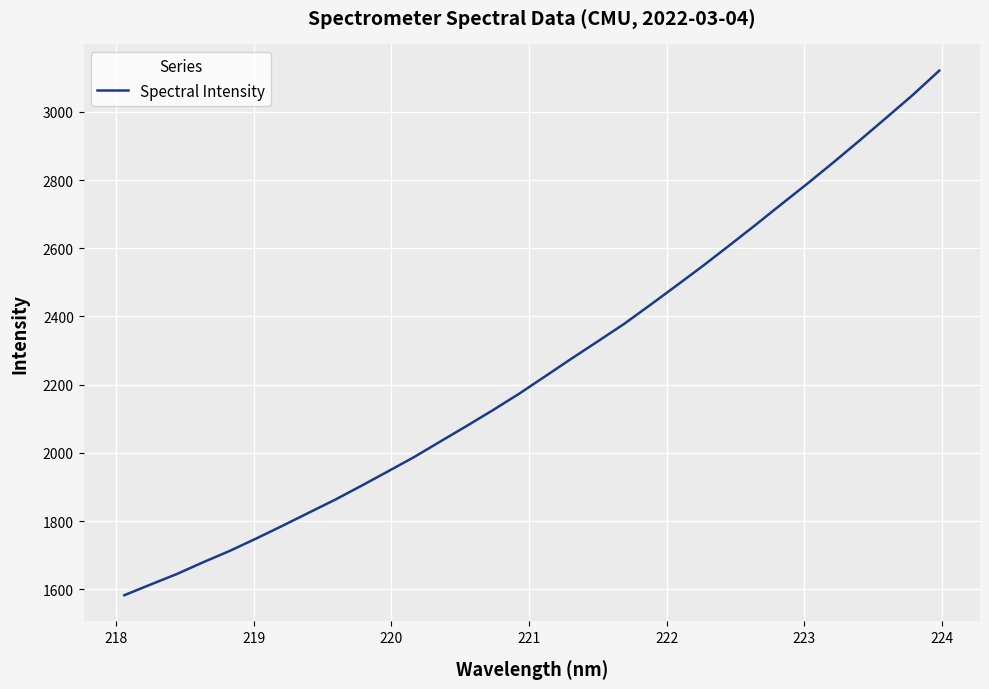

What is the difference between the maximum and minimum values?

1538.4